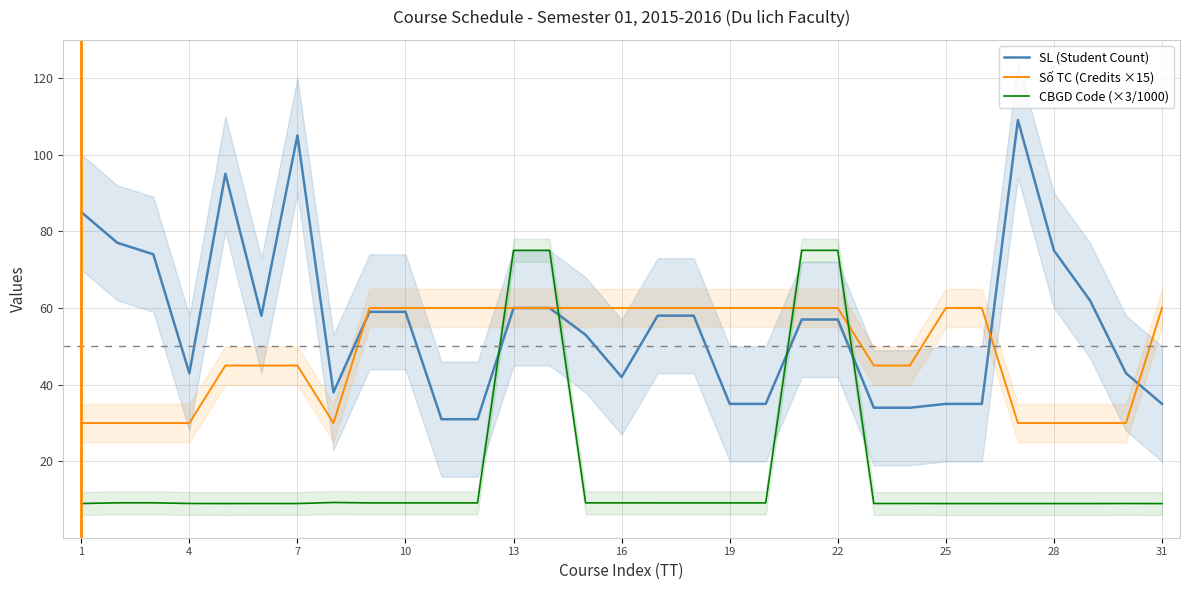

How many Số TC (Credits ×15) values are between 30 and 60?

31